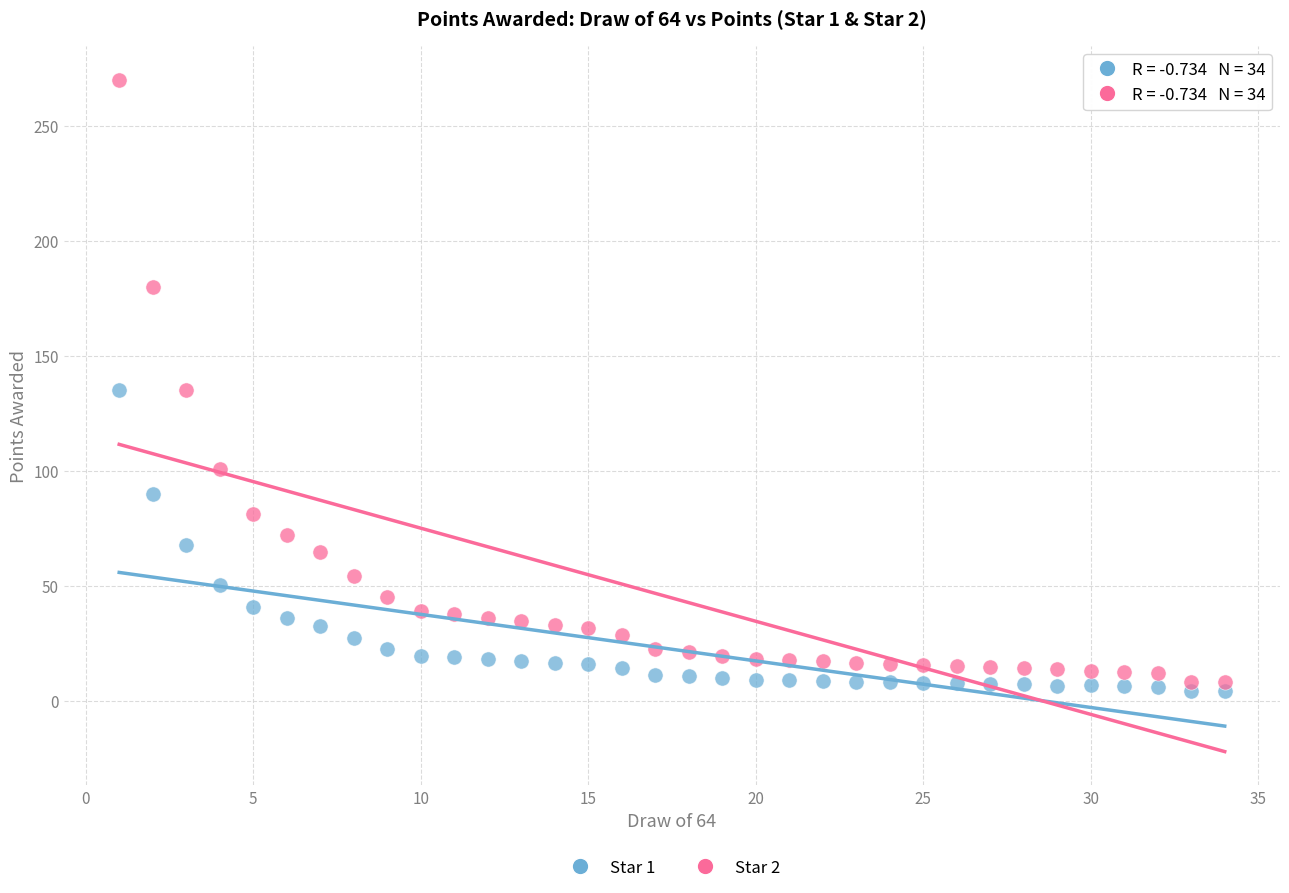

Which series contains the highest Y value?

Star 2